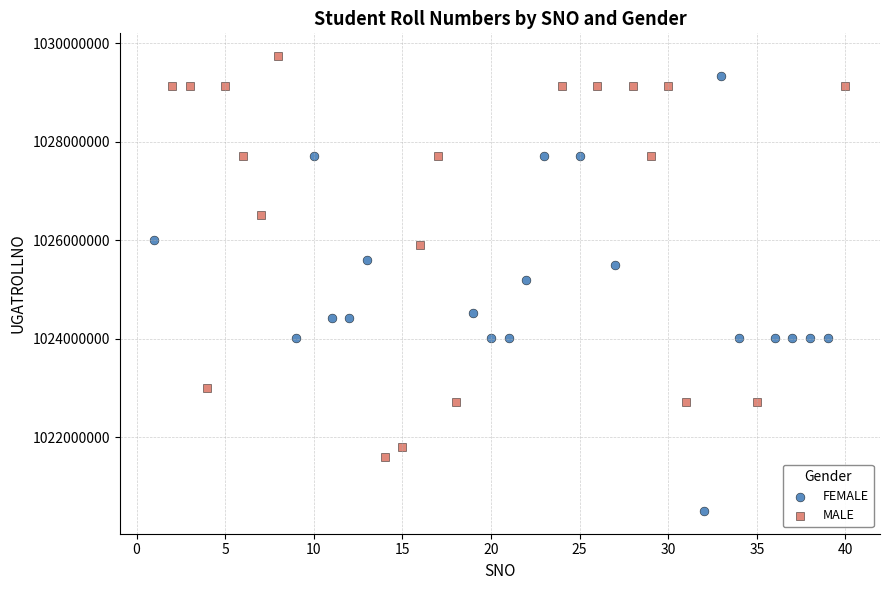

What are all the series names shown in the legend?

FEMALE, MALE